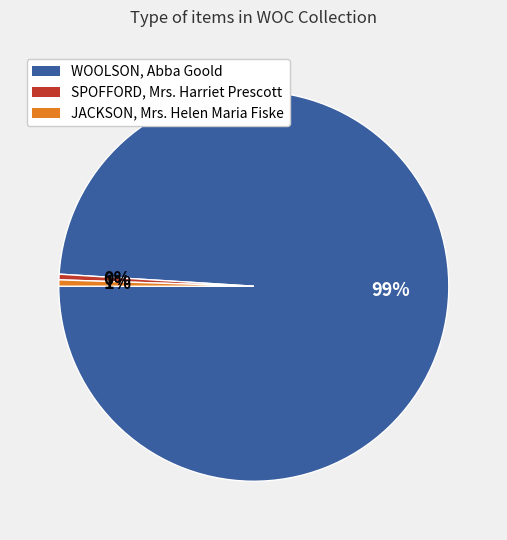

Rank the categories by value from lowest to highest.

SPOFFORD, Mrs. Harriet Prescott, JACKSON, Mrs. Helen Maria Fiske, WOOLSON, Abba Goold